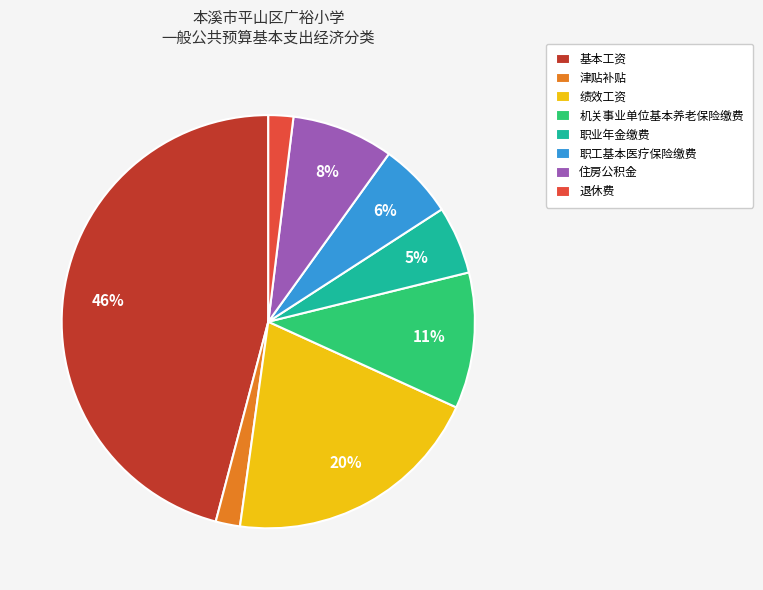

Which category has the biggest portion of the pie?

基本工资